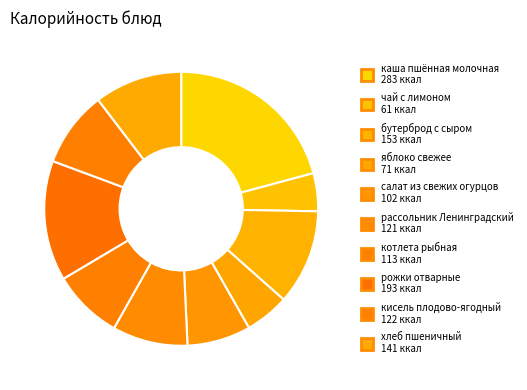

Count the number of slices in the pie.

10